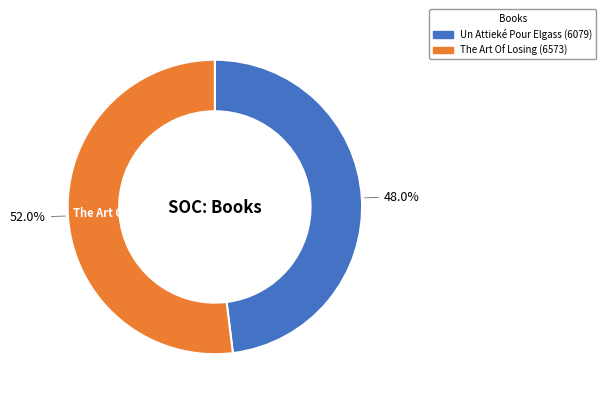

True or false: The Art Of Losing accounts for 52% of the total.

True